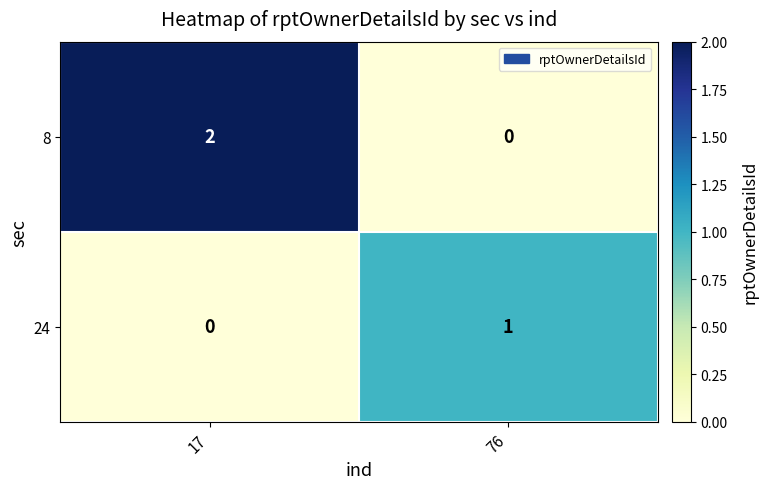

How many positive values does the 24 series have?

1